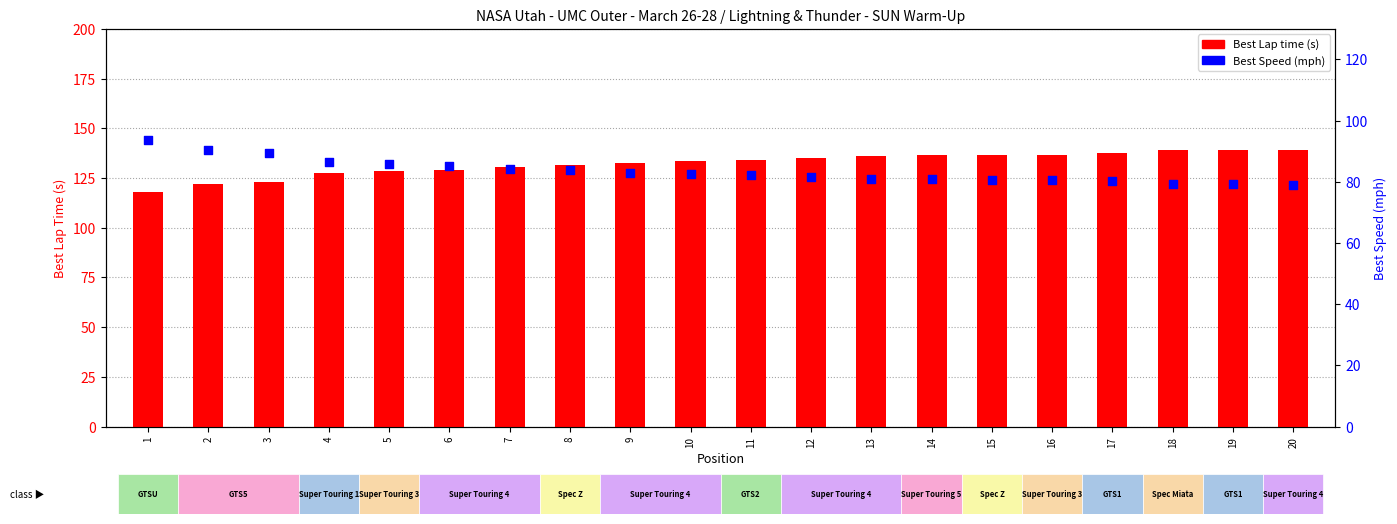

Which series has the largest total across all categories?

Best Lap time (s)